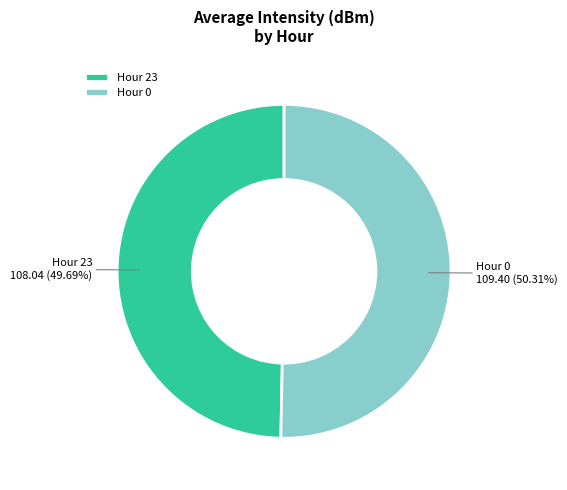

Is the sum of Hour 0 and Hour 23 greater than half?

Yes